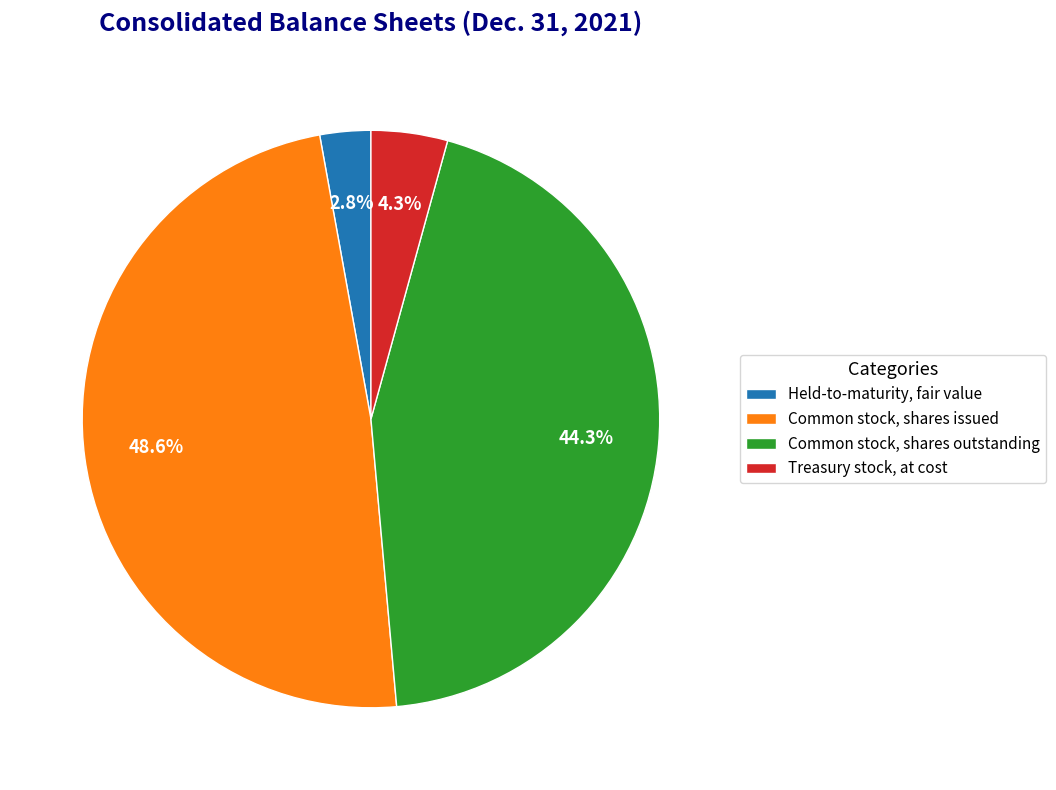

To the nearest percent, what portion does Common stock, shares issued represent?

49%